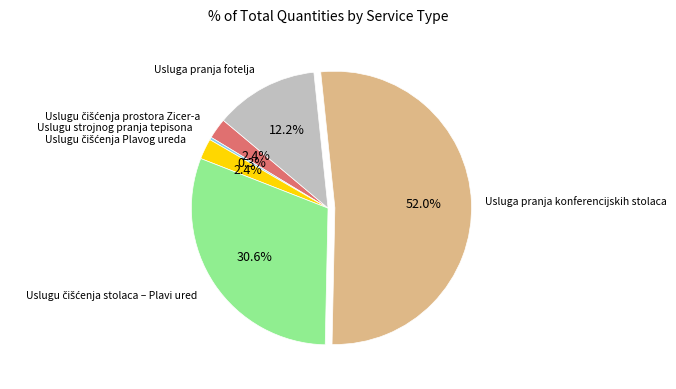

Is there any slice that represents more than half of the pie?

Yes